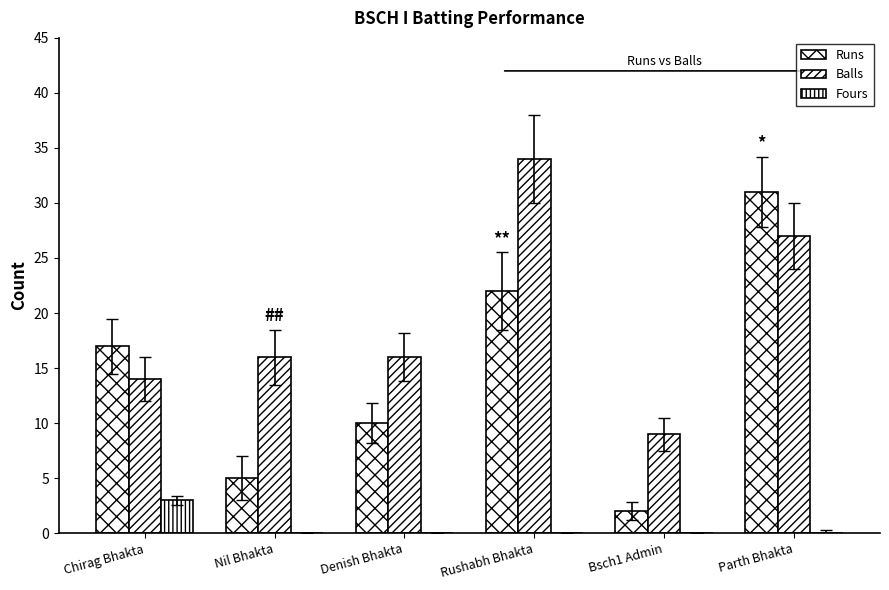

How many groups of bars are there?

6